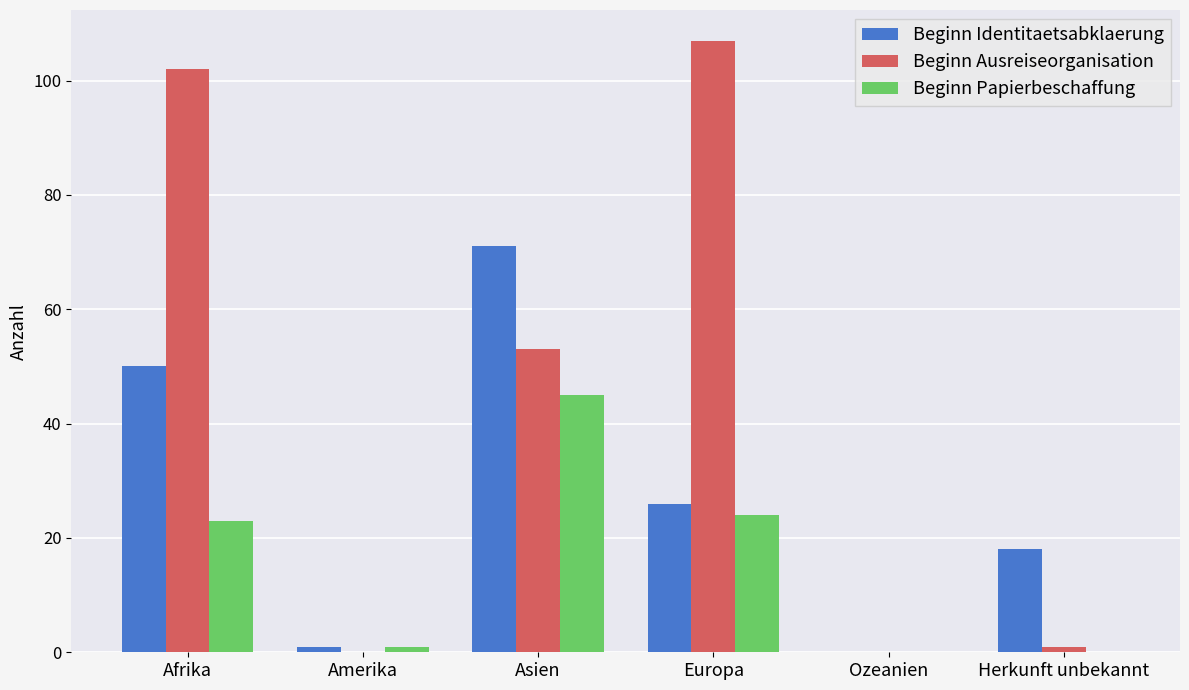

True or false: Beginn Ausreiseorganisation has a value of 154 at Afrika.

False